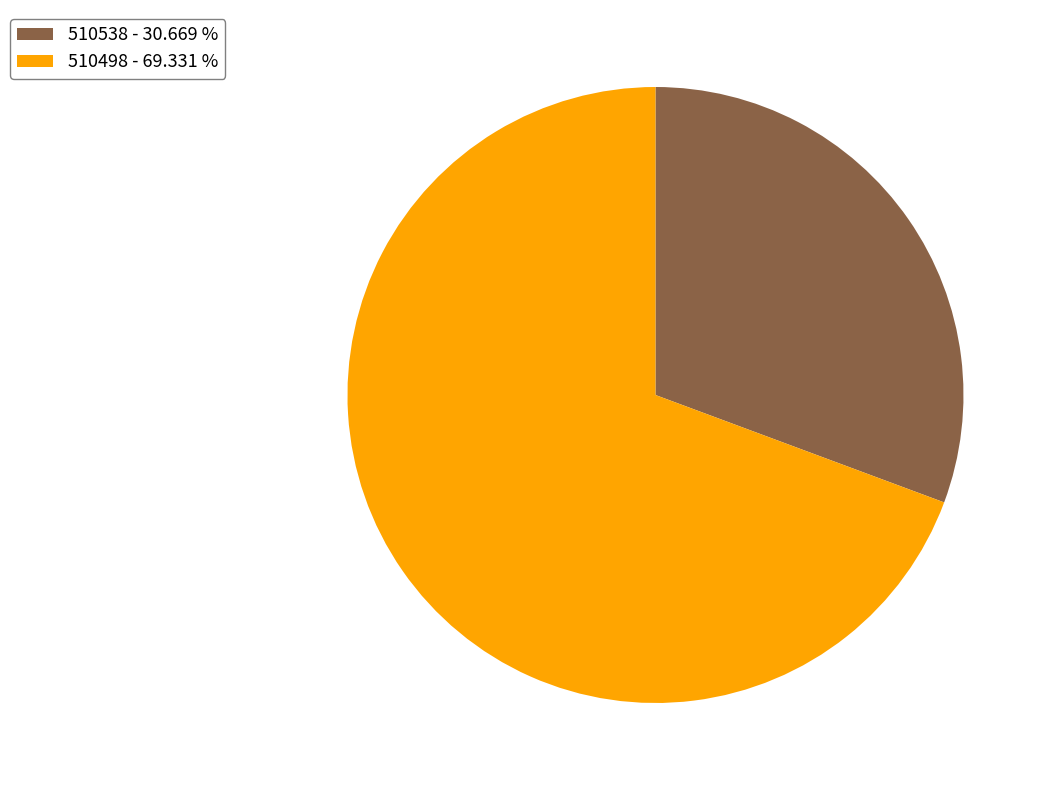

Which has a higher value, 510538 - 30.669 % or 510498 - 69.331 %?

510498 - 69.331 %